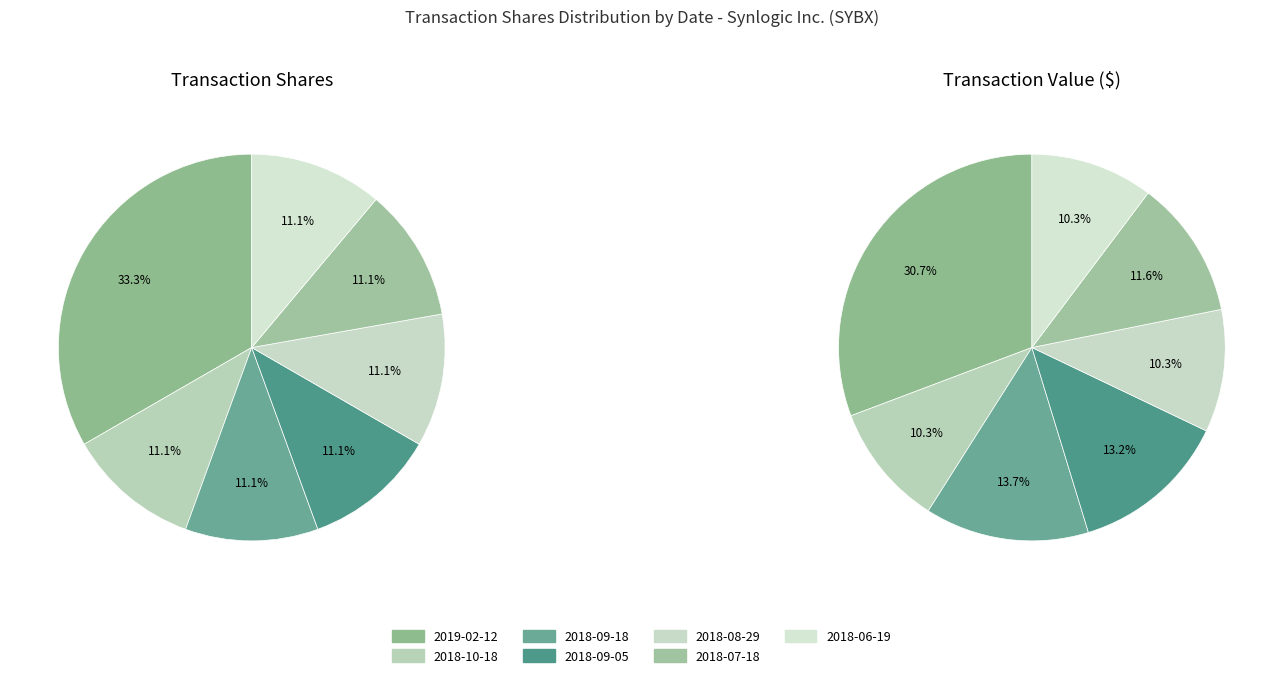

True or false: 2018-09-05 accounts for 23% of the total.

False